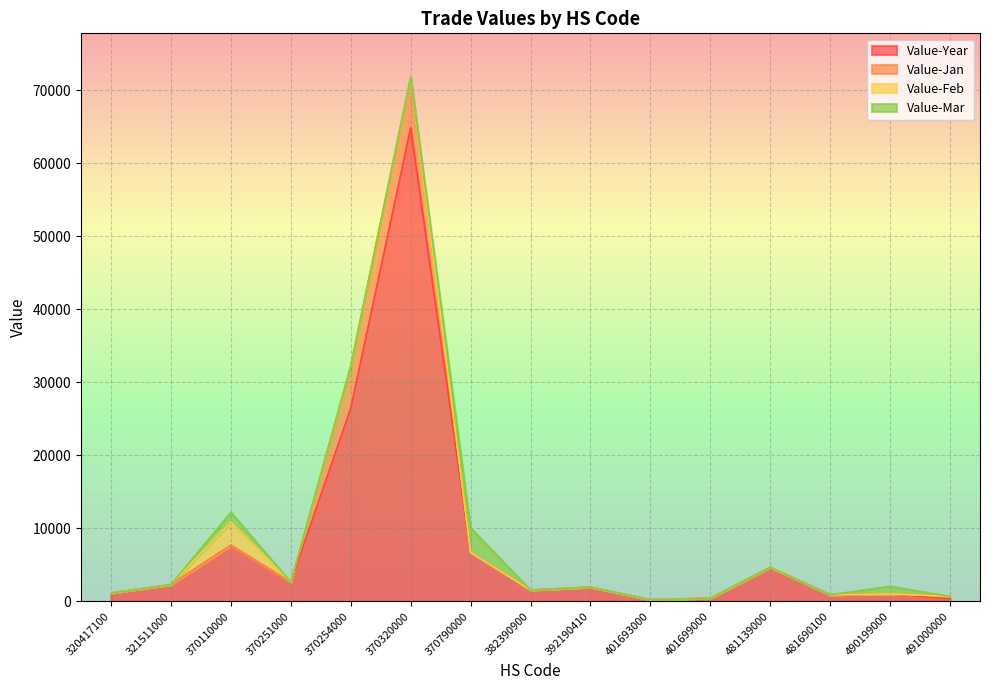

What is the sum of all Value-Feb values?

3166